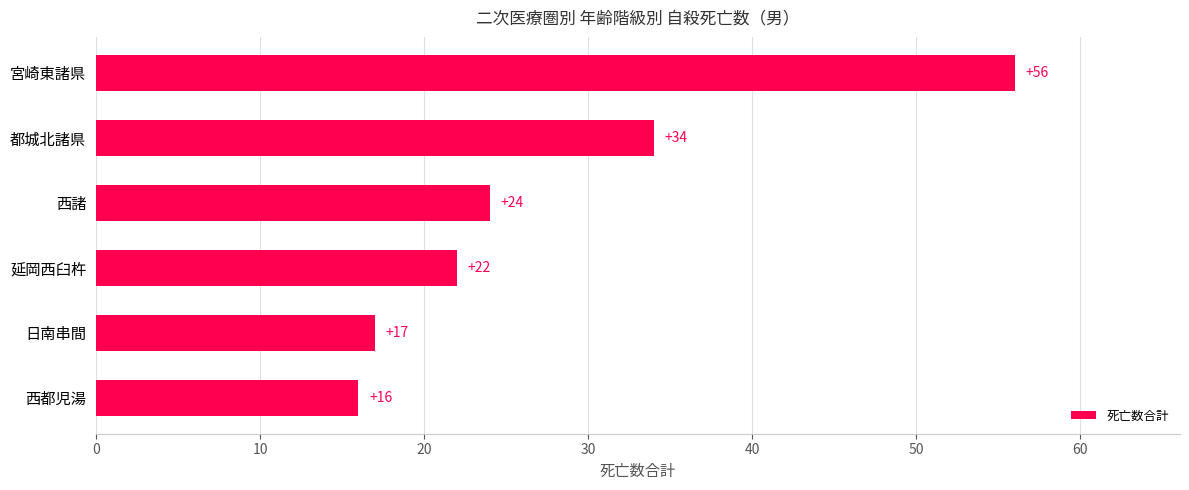

How many data points are less than 24?

3